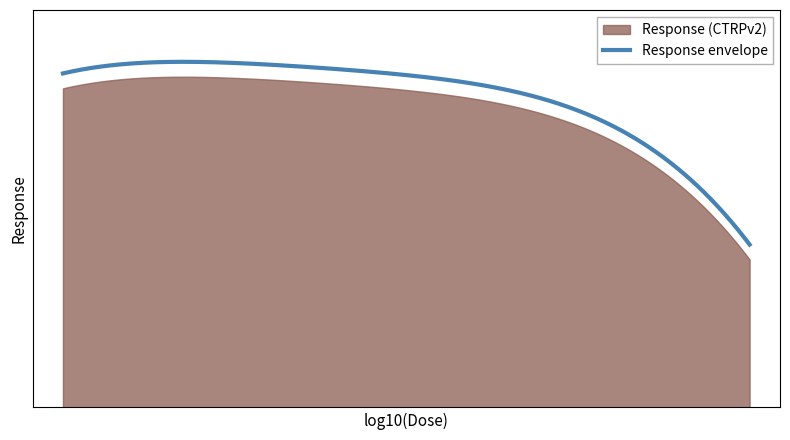

Where is the first local minimum?

0.002